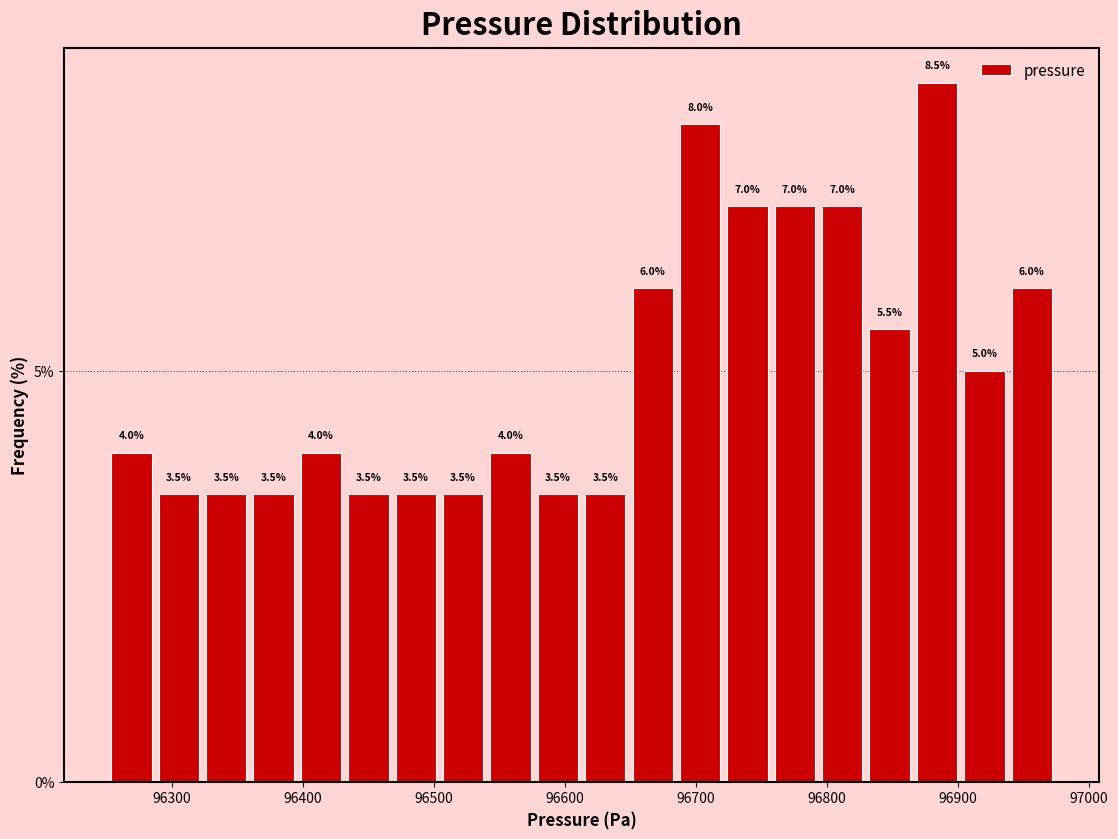

Around what value on the x-axis is the tallest bar? Give the approximate position of its centre, as read against the axis.

96880